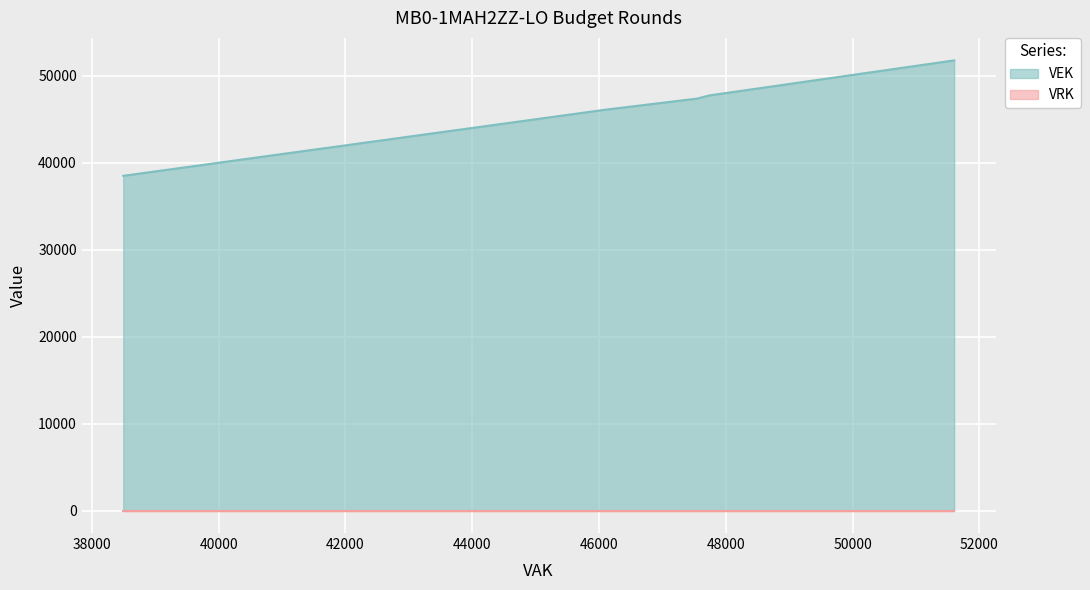

List the series in order of their overall mean, highest first.

VEK, VRK